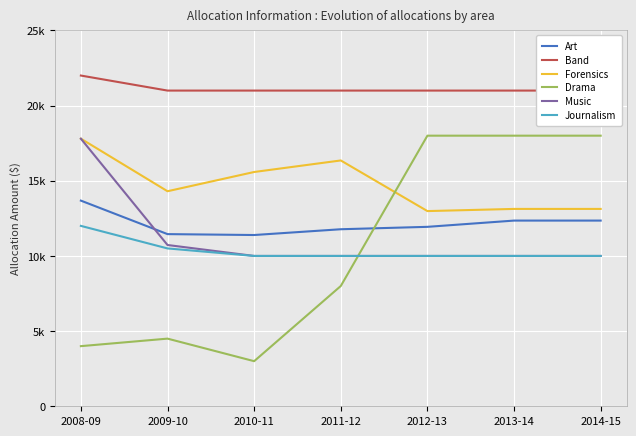

What is the difference between the highest and lowest values at 2009-10?

16500